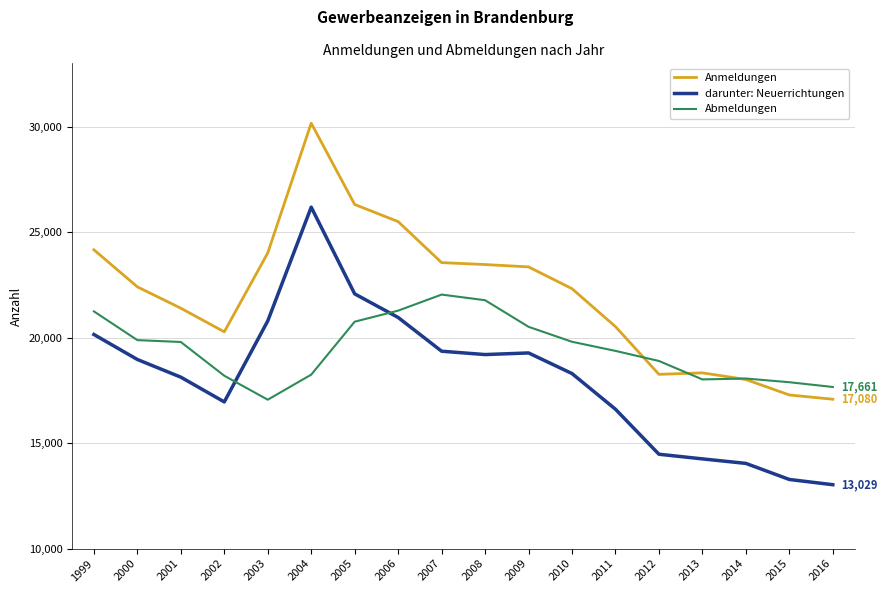

Does the chart display data point markers on the line(s)?

No